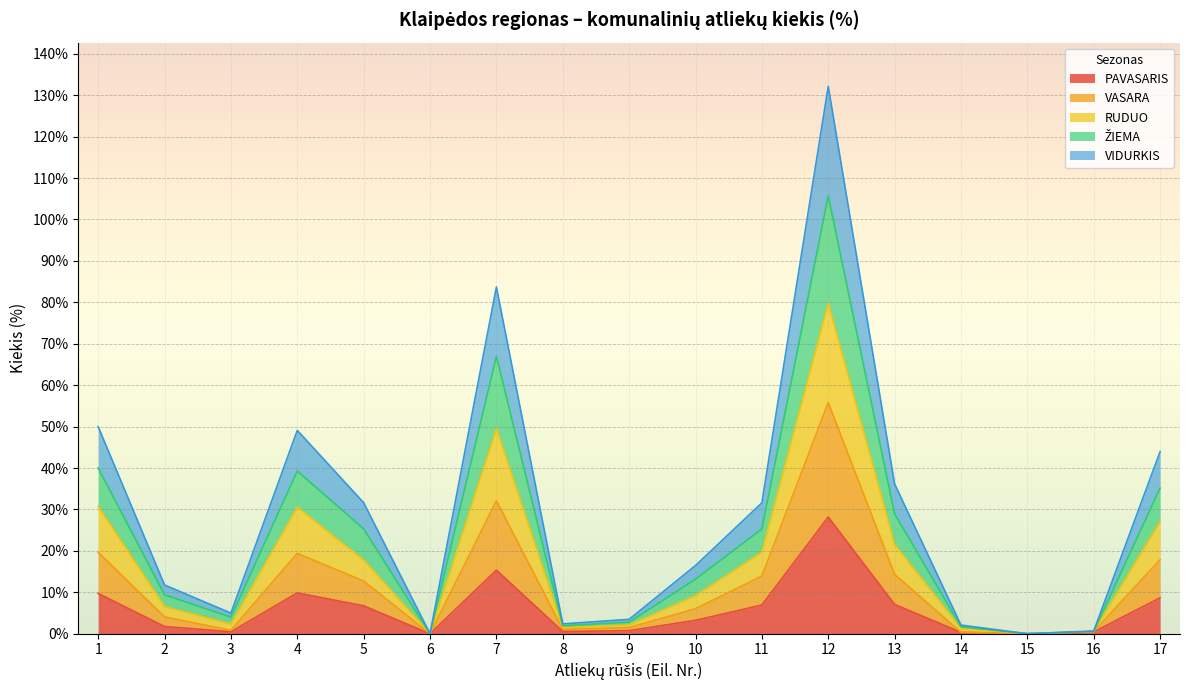

Between 7 and 9, which series saw the biggest shift?

VIDURKIS